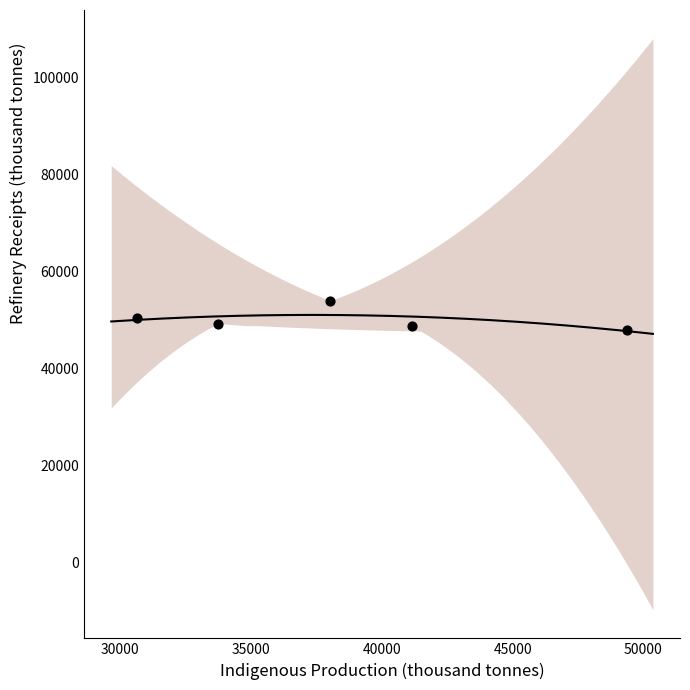

What is the average X value?

38596.7